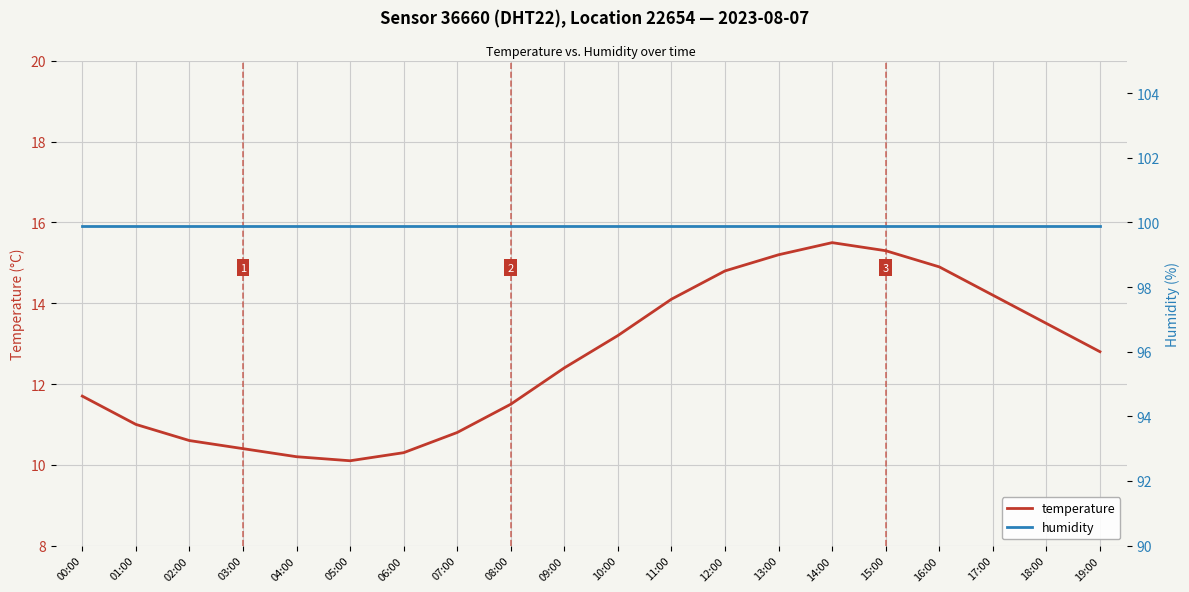

At which category is the sum across all series the highest?

14:00